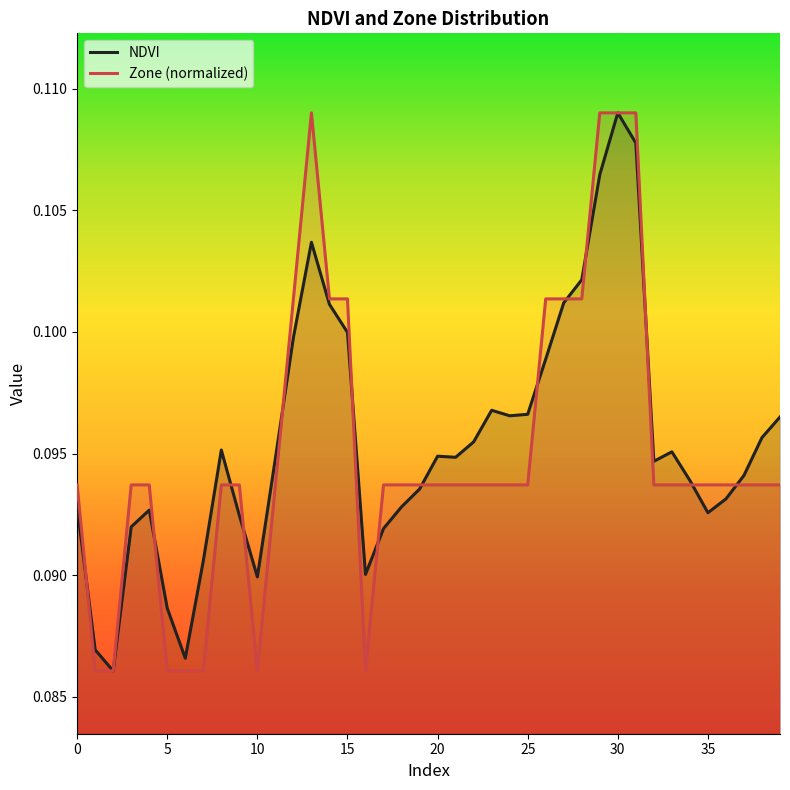

What is the sum of all Zone (normalized) values?

3.8